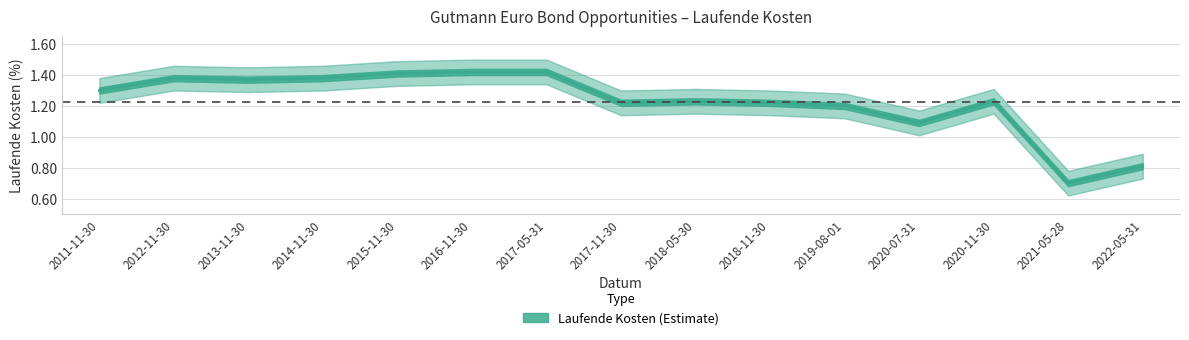

Reading left to right, list all the values displayed in this chart.

1.3	1.4	1.4	1.4	1.4	1.4	1.4	1.2	1.2	1.2	1.2	1.1	1.2	0.7	0.8